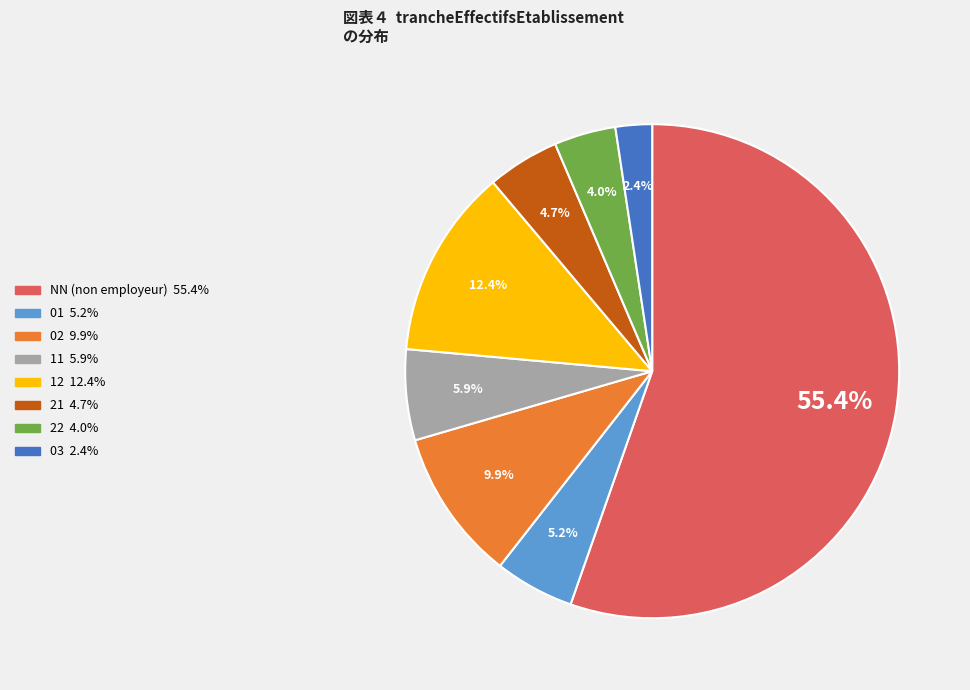

Does any single category account for the majority?

Yes